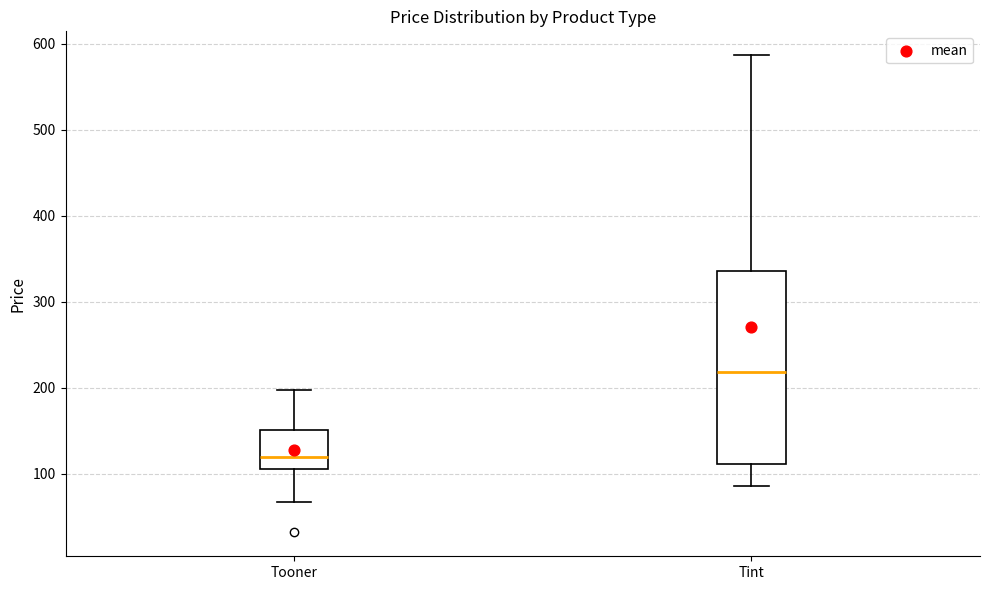

Reading left to right, transcribe this box plot: for each box, give where its median line is, the range the box spans, and where its two whiskers end, as read against the y-axis. The values are not printed on the chart, so give them approximately, as read against the axis.

Tooner: median 120, box 110 to 150, whiskers 70 to 200
Tint: median 220, box 110 to 340, whiskers 90 to 590